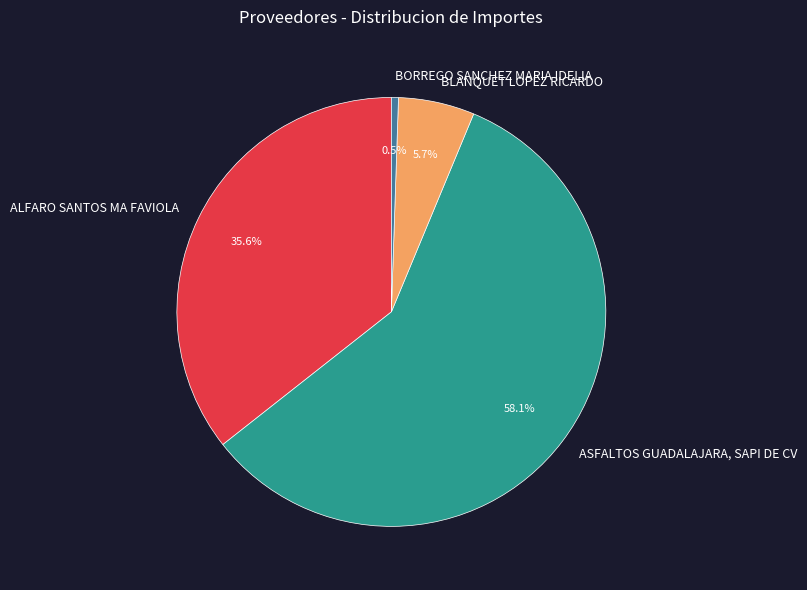

Count the number of slices in the pie.

4